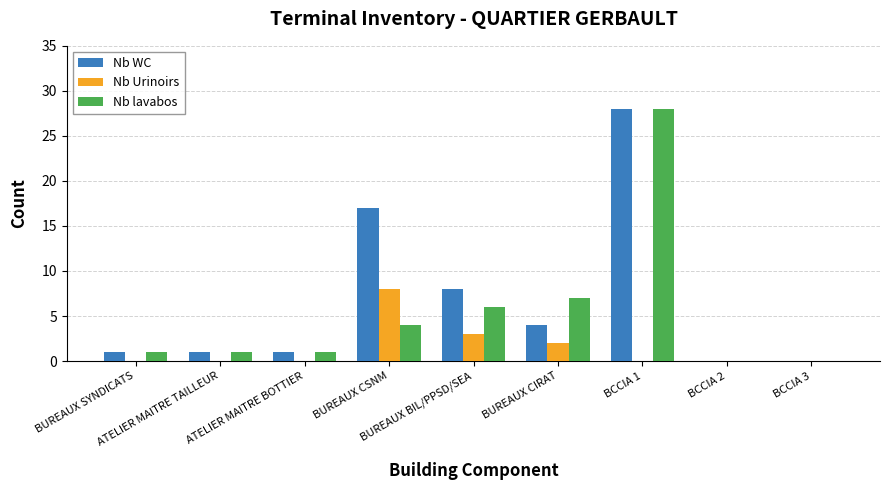

Reading left to right, list all the values displayed in this chart.

Nb WC: 1	1	1	17	8	4	28	0	0
Nb Urinoirs: 0	0	0	8	3	2	0	0	0
Nb lavabos: 1	1	1	4	6	7	28	0	0